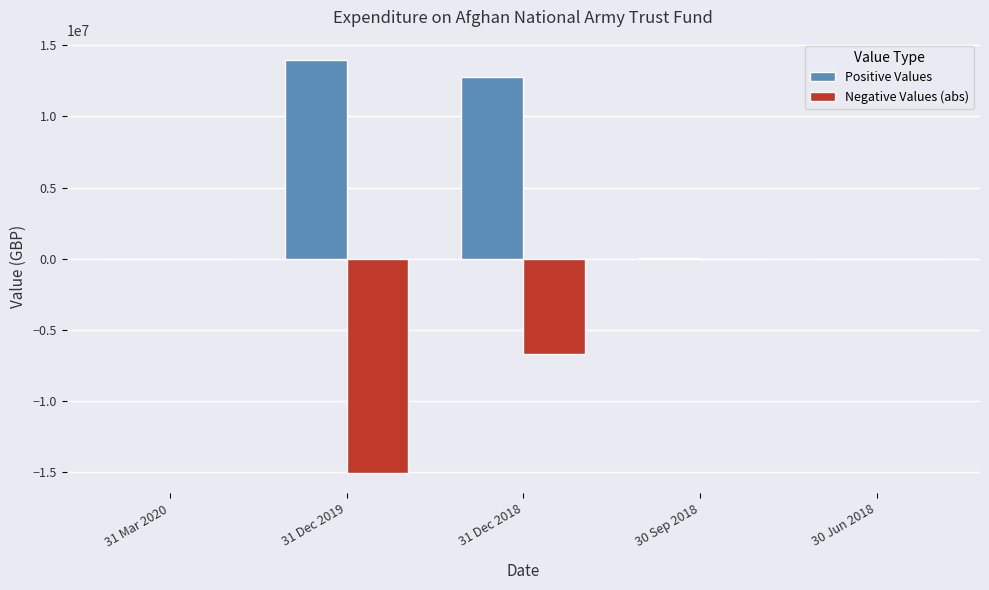

What is the sum of all Positive Values values?

26757055.0